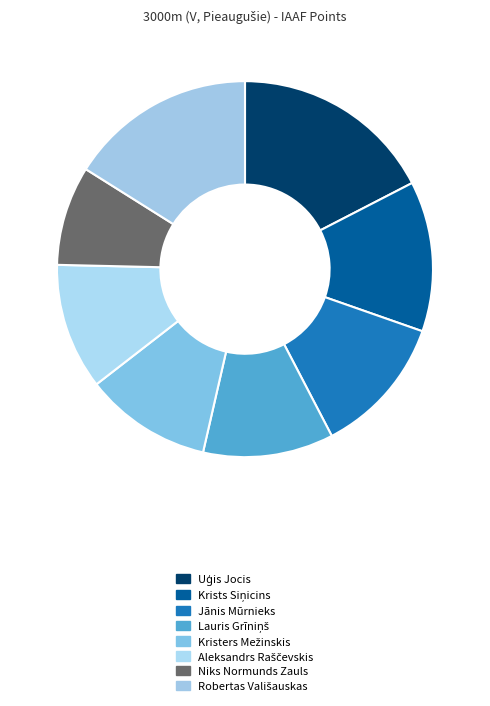

How many slices are in this pie chart?

8